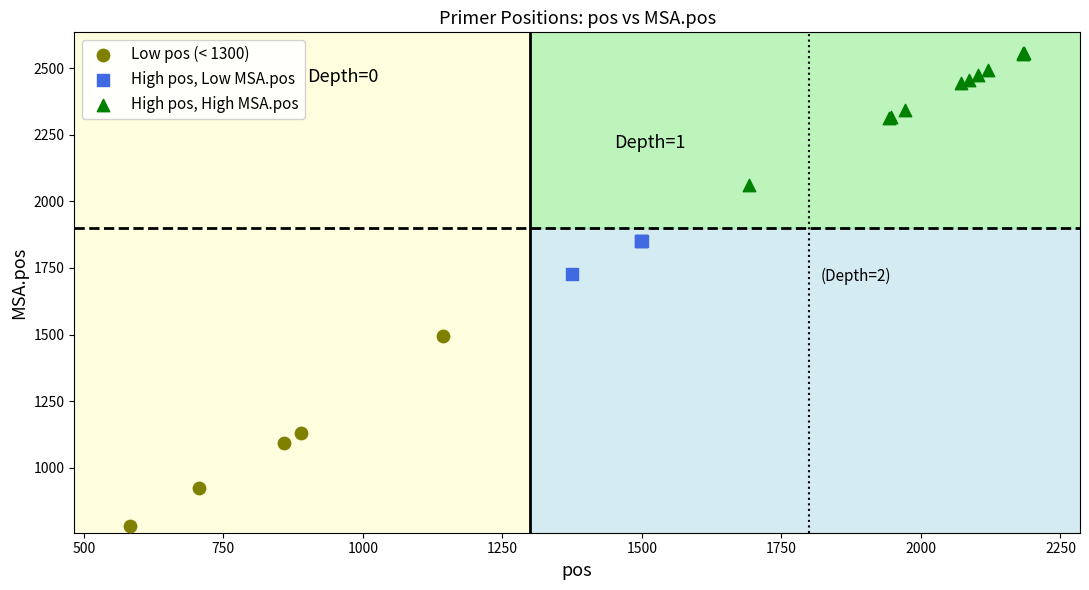

Which series has the largest Y range (max minus min)?

Low pos (< 1300)